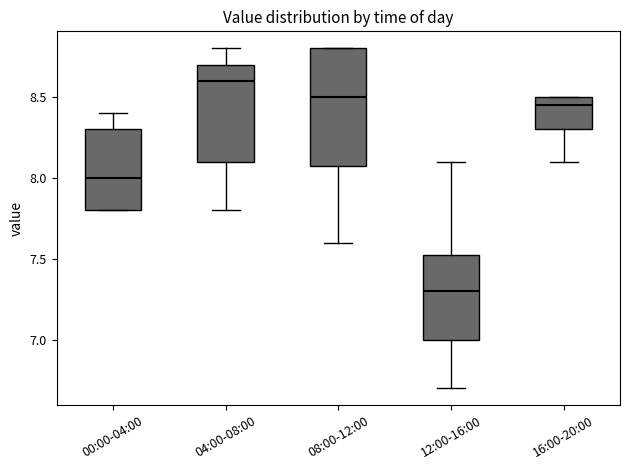

Which box has the highest median line?

04:00-08:00